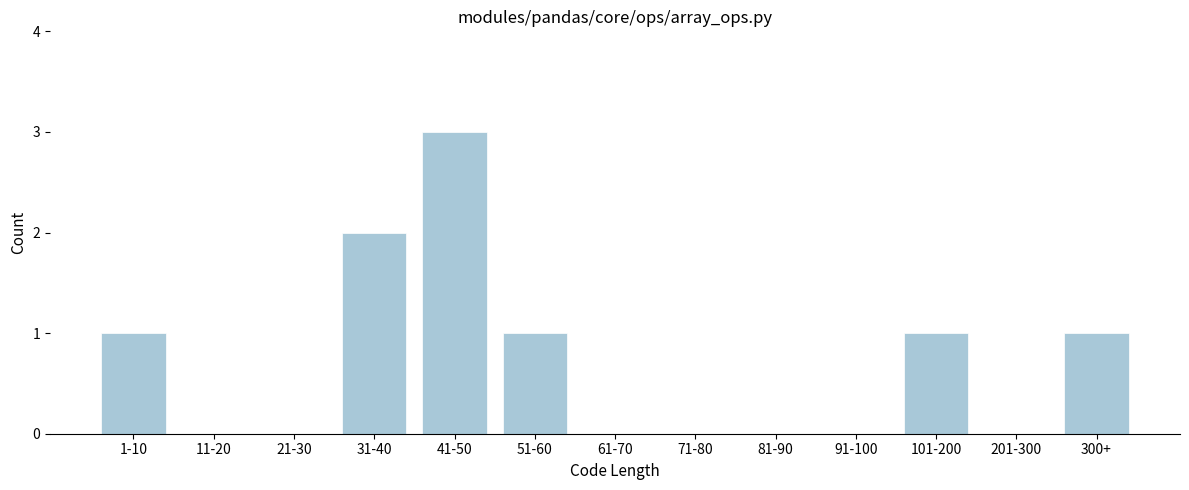

Reading left to right, extract all data points from this chart.

1-10=1	11-20=0	21-30=0	31-40=2	41-50=3	51-60=1	61-70=0	71-80=0	81-90=0	91-100=0	101-200=1	201-300=0	300+=1